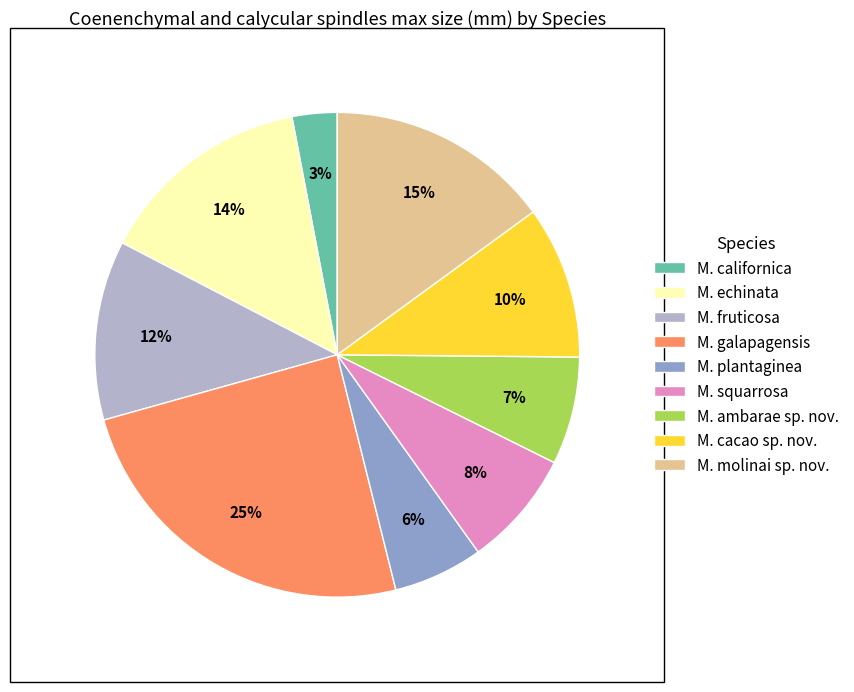

Is the sum of M. fruticosa and M. molinai sp. nov. greater than half?

No